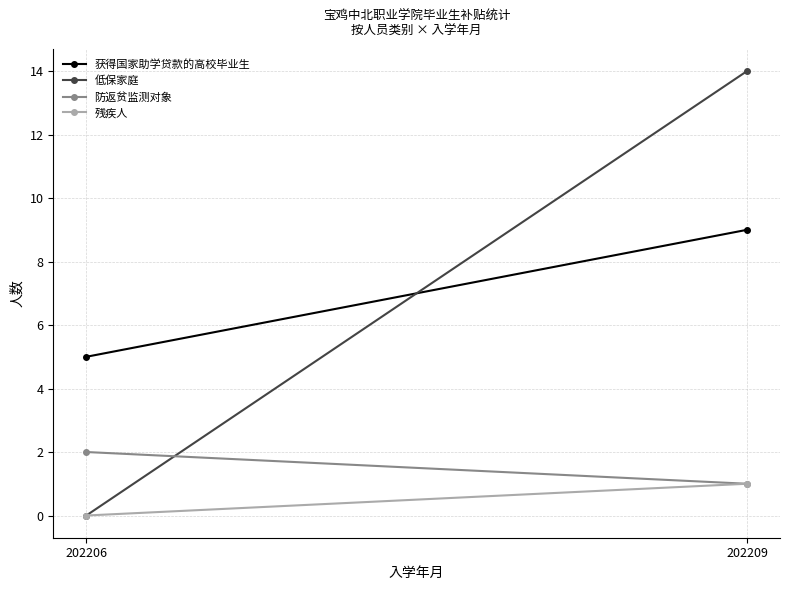

How many lines are shown in the chart?

4